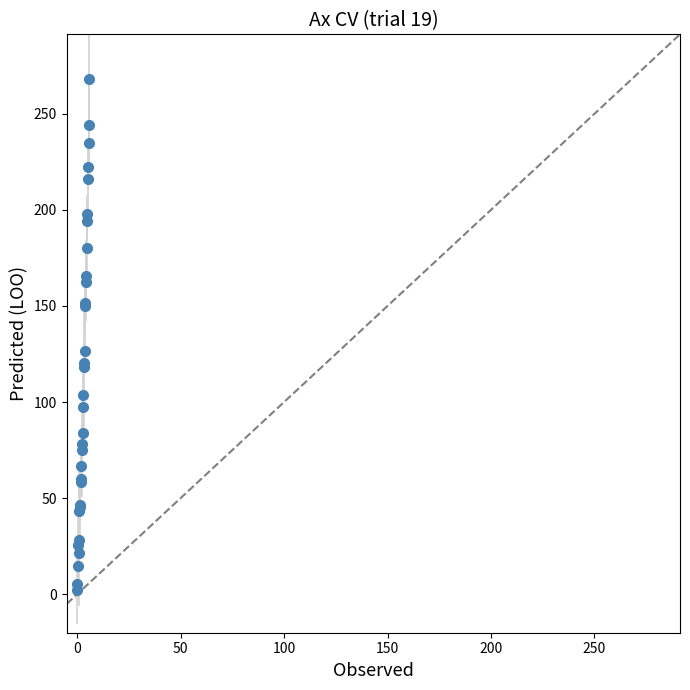

What is the sum of all values?

3608.7